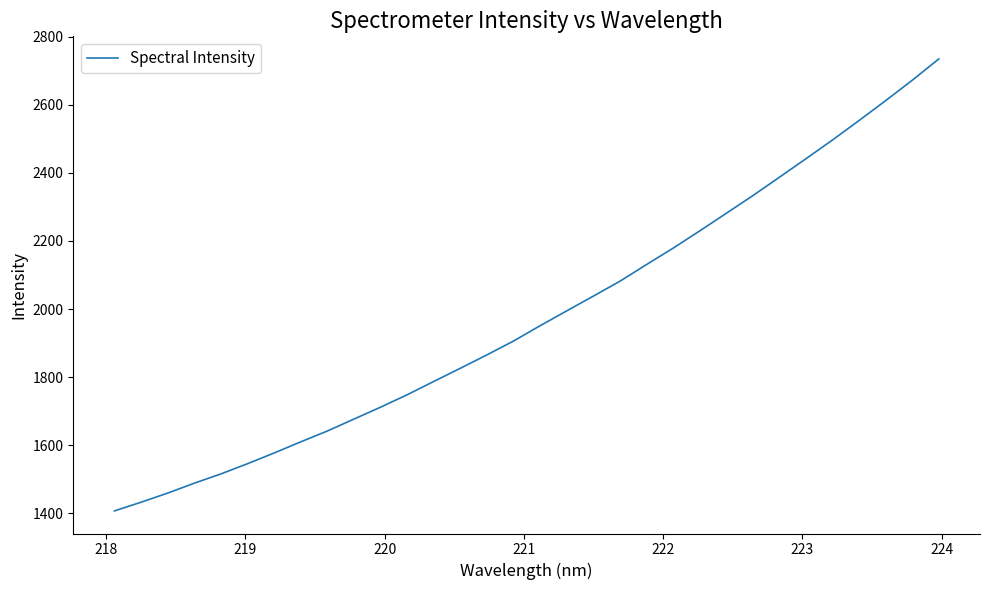

What is the greatest value displayed?

2735.1